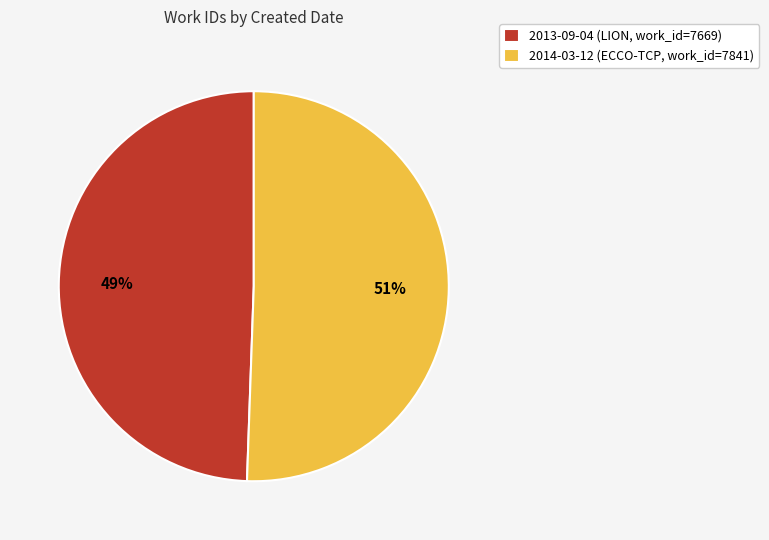

Count the number of slices in the pie.

2